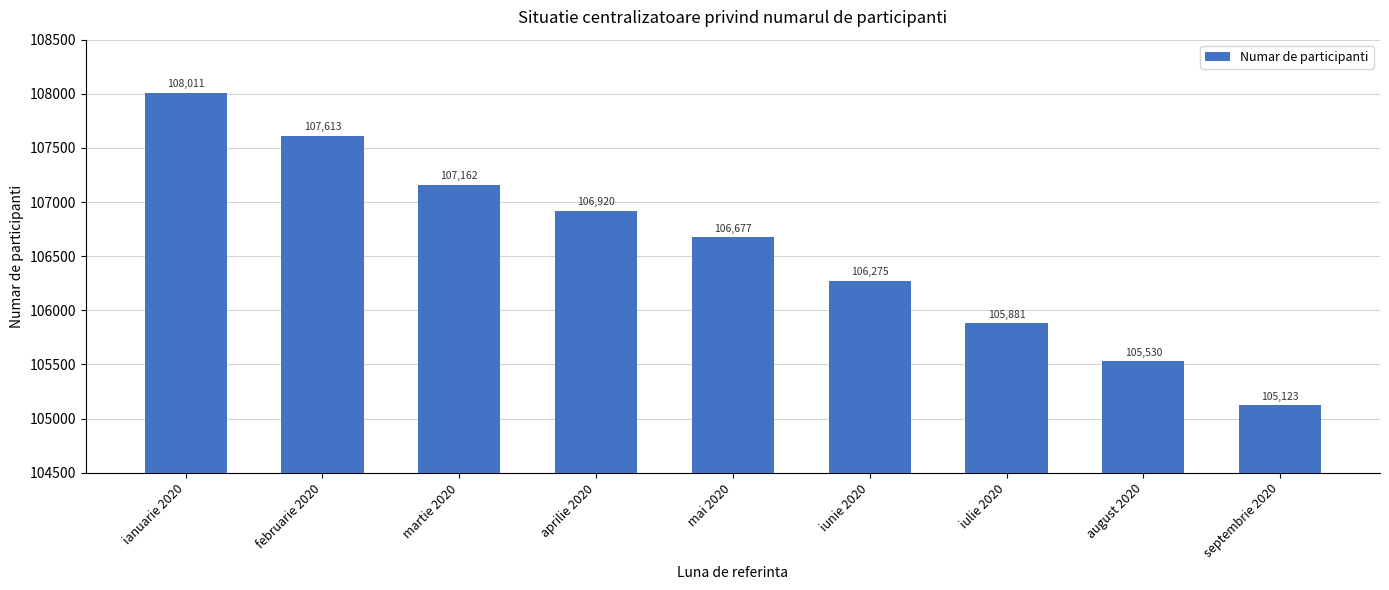

The chart shows a value of 31798 at mai 2020. True or false?

False